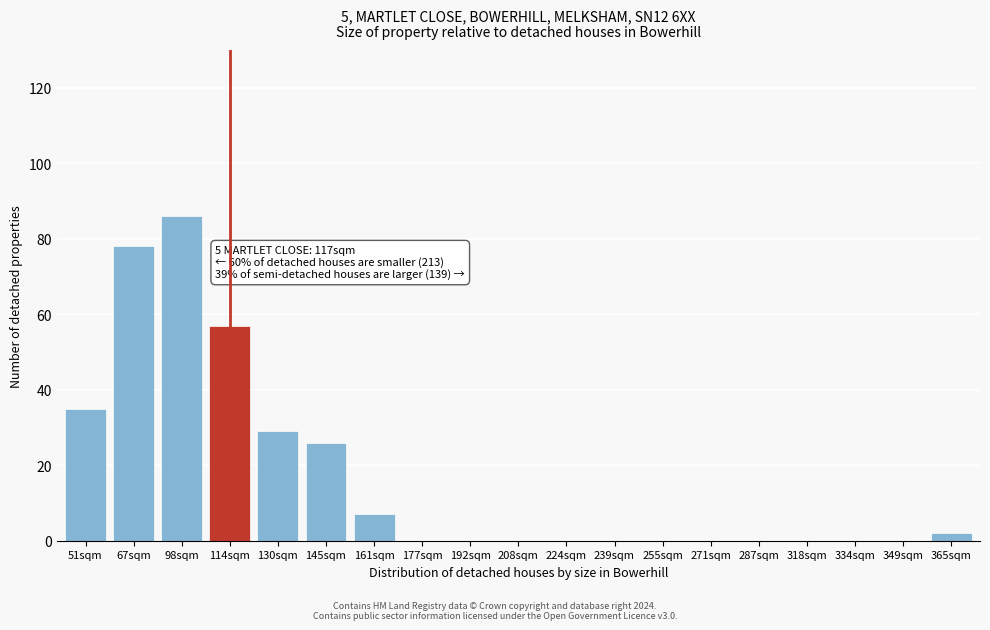

Reading left to right, transcribe all the data shown in this chart.

51sqm=35	67sqm=78	98sqm=86	114sqm=57	130sqm=29	145sqm=26	161sqm=7	177sqm=0	192sqm=0	208sqm=0	224sqm=0	239sqm=0	255sqm=0	271sqm=0	287sqm=0	318sqm=0	334sqm=0	349sqm=0	365sqm=2